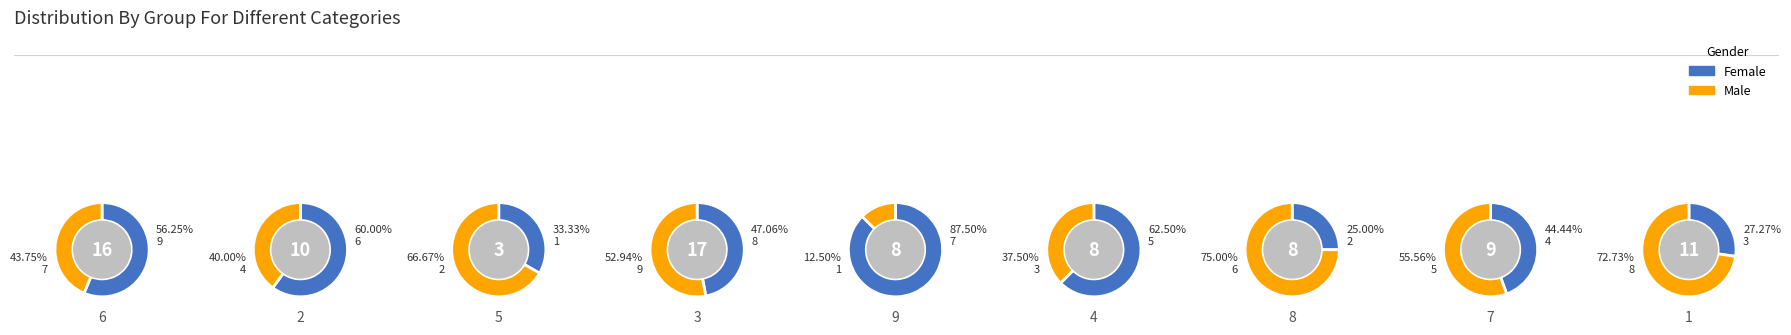

Does 3 represent more than half of the total?

No